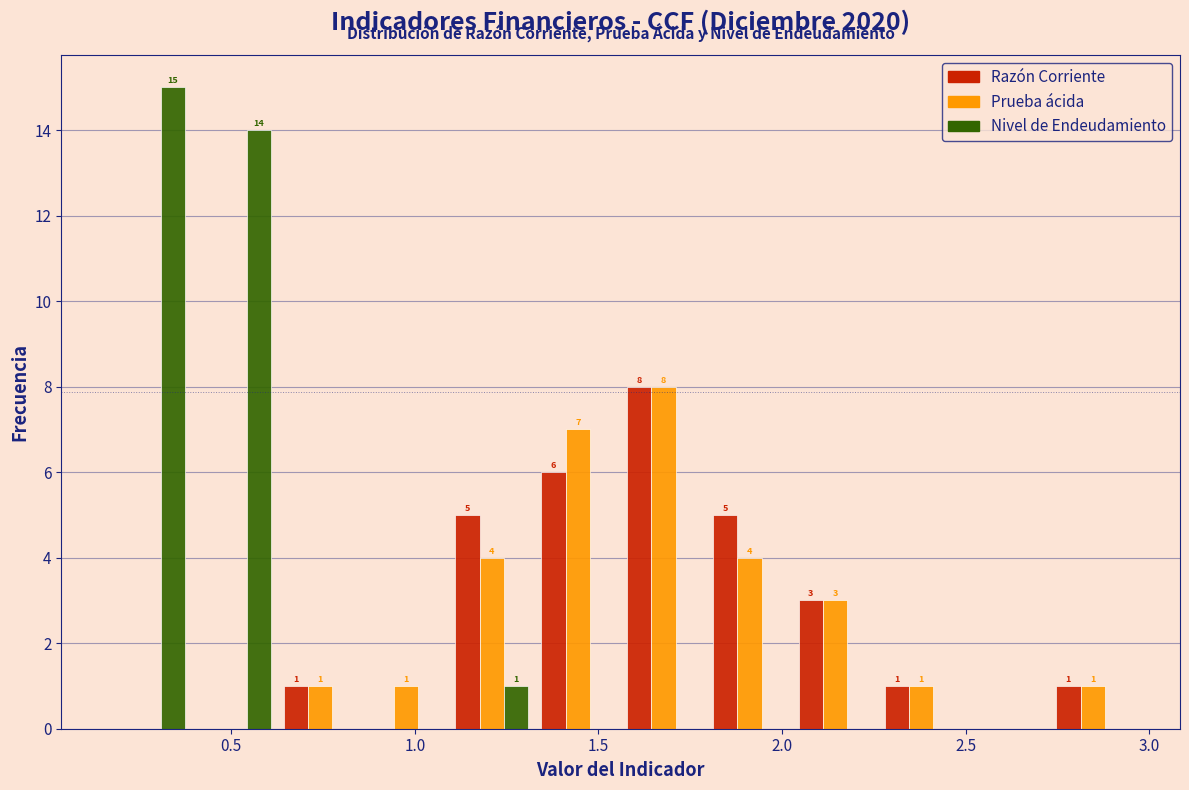

In the Razón Corriente series, which range on the x-axis has the tallest bar?

1.55 to 1.80